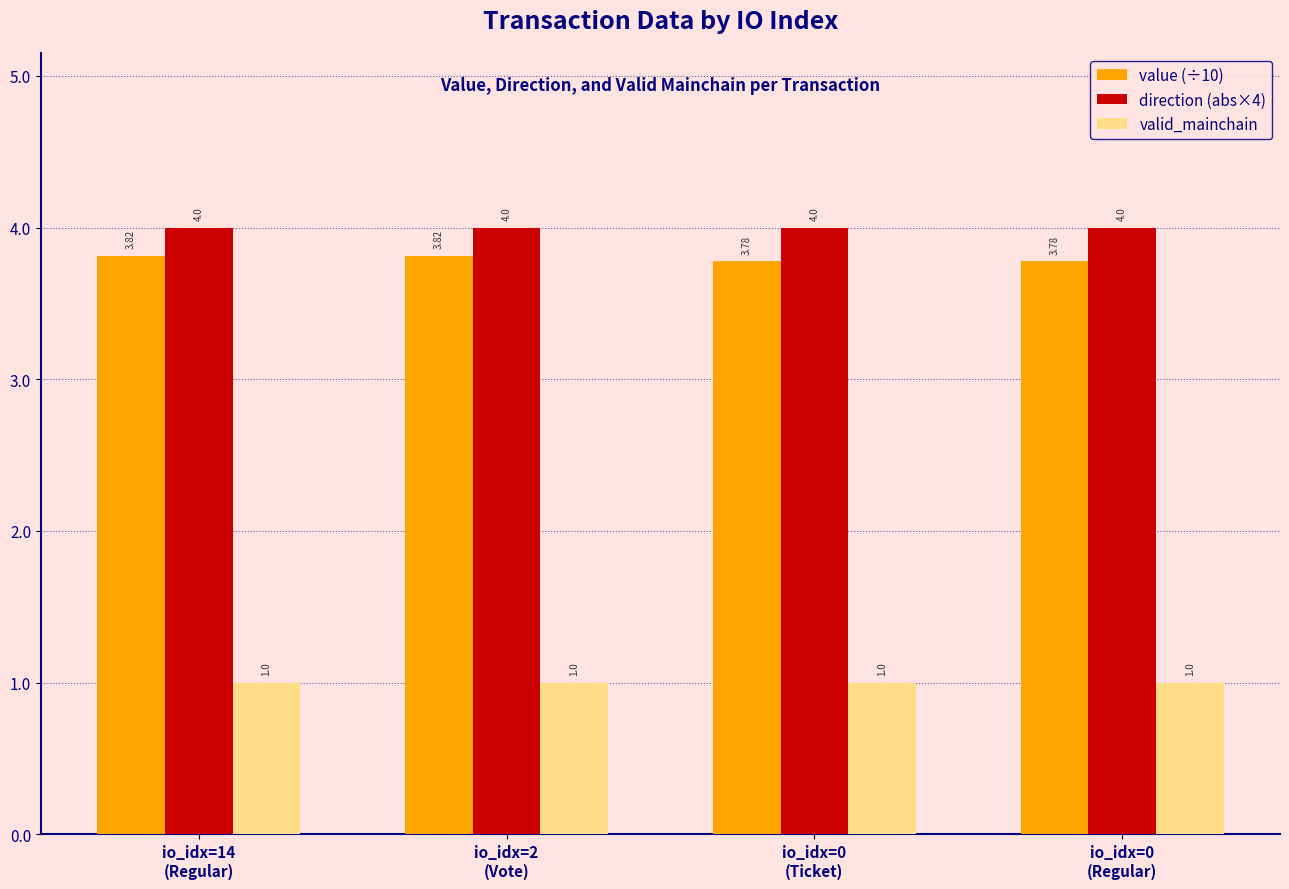

Which series has the widest spread of values?

value (÷10)